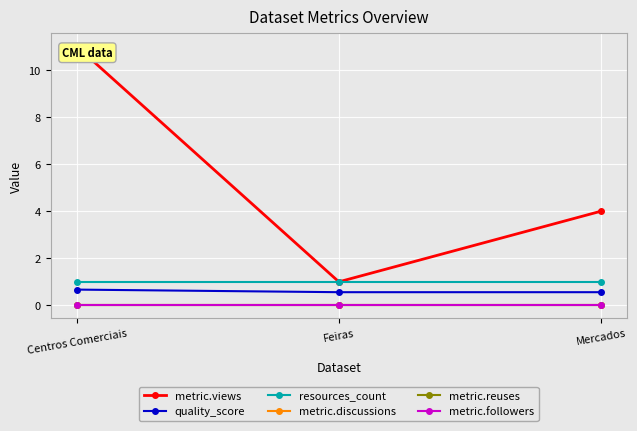

Which label corresponds to the largest value in the chart?

Centros Comerciais